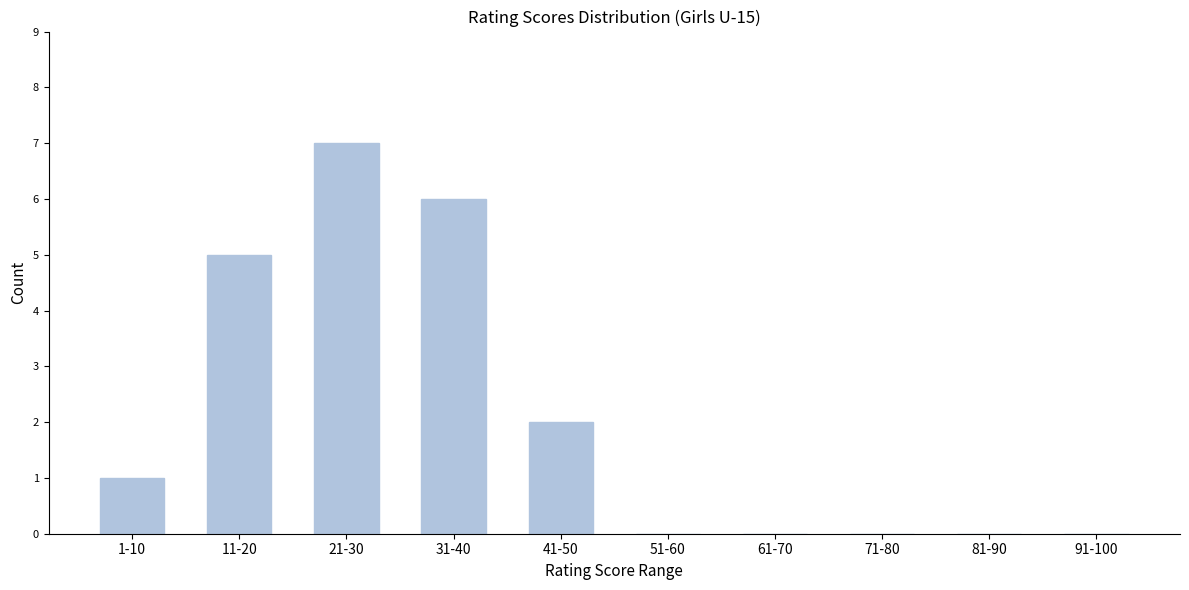

Reading left to right, transcribe all the data shown in this chart.

1-10=1	11-20=5	21-30=7	31-40=6	41-50=2	51-60=0	61-70=0	71-80=0	81-90=0	91-100=0